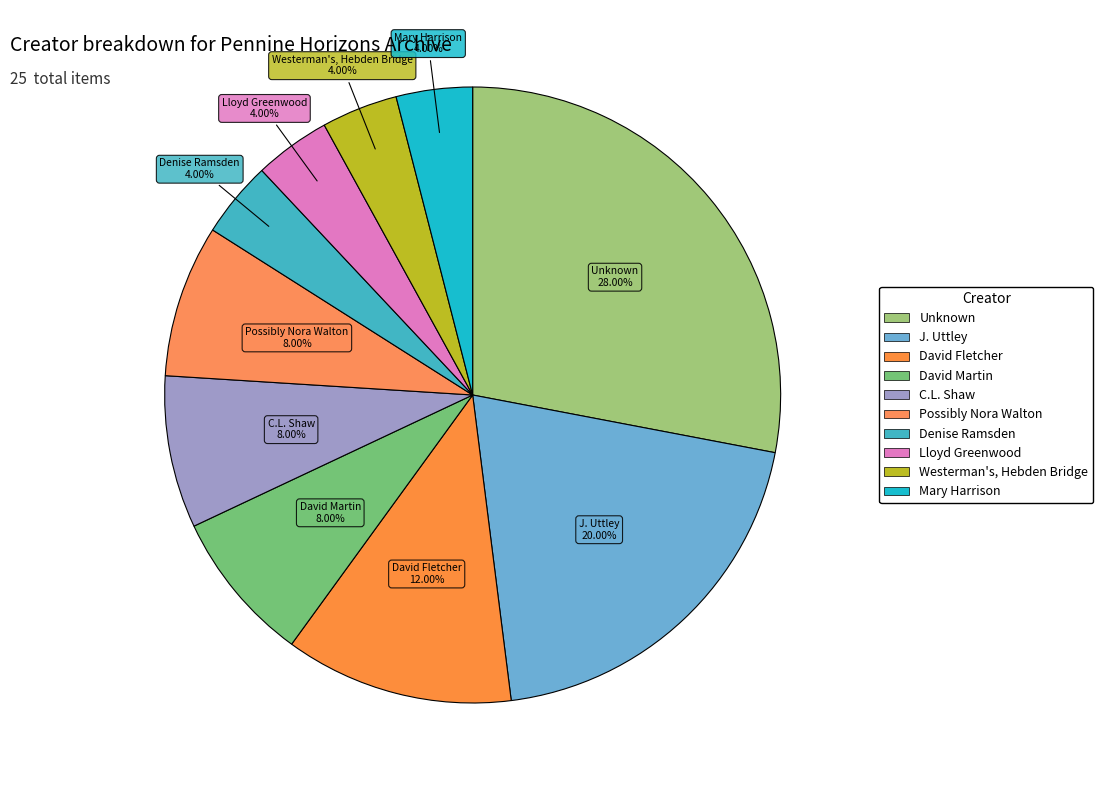

Rank the categories by value from highest to lowest.

Unknown, J. Uttley, David Fletcher, David Martin, C.L. Shaw, Possibly Nora Walton, Denise Ramsden, Lloyd Greenwood, Westerman's, Hebden Bridge, Mary Harrison